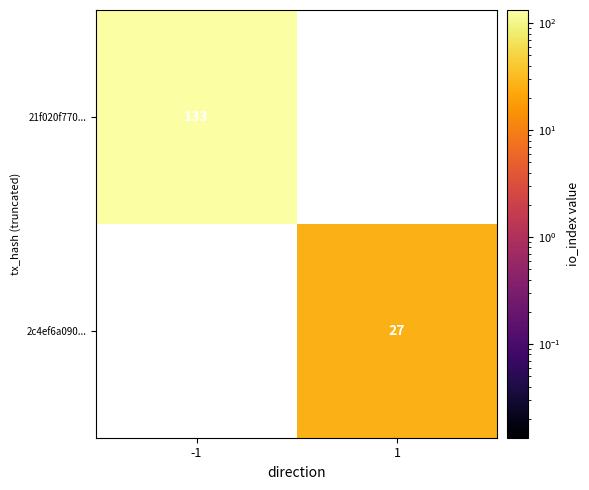

The value of 2c4ef6a090... at 1 is 27. True or false?

True